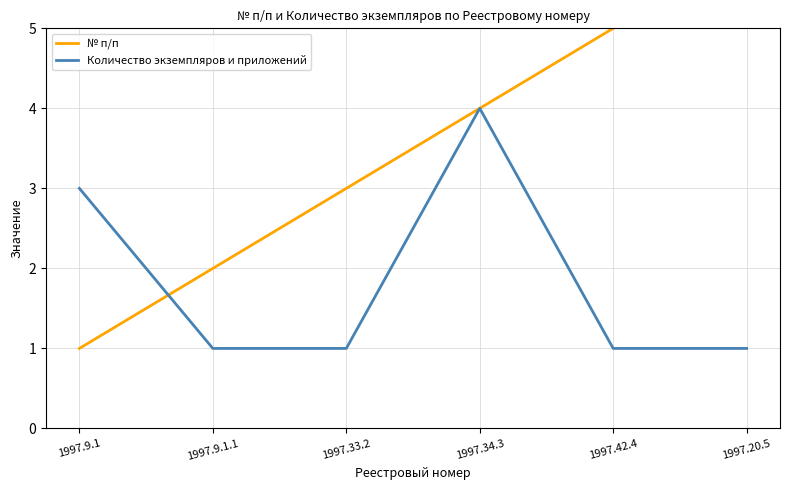

How many lines are shown in the chart?

2